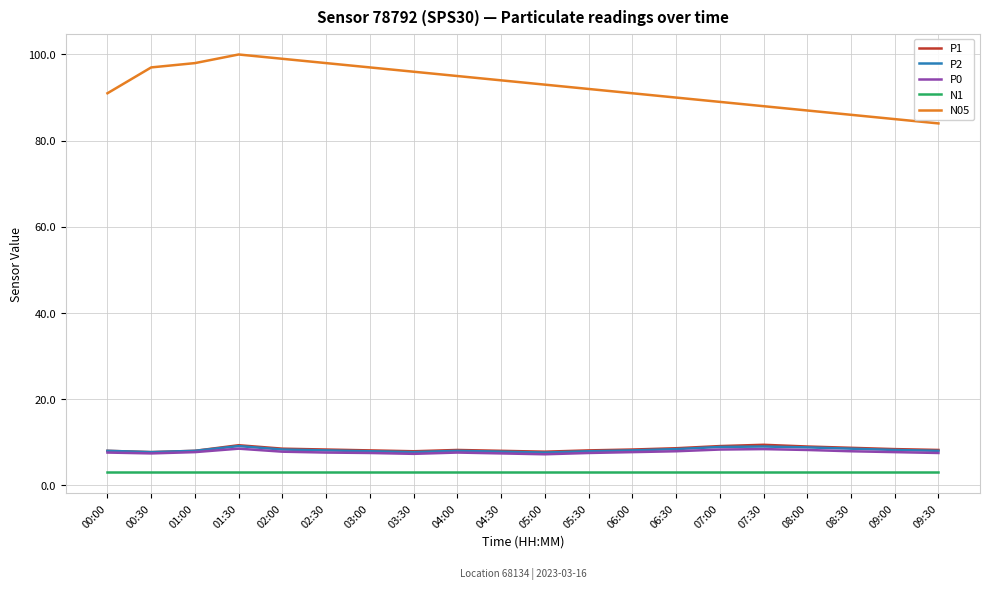

What is the total value across all series at 01:00?

124.7